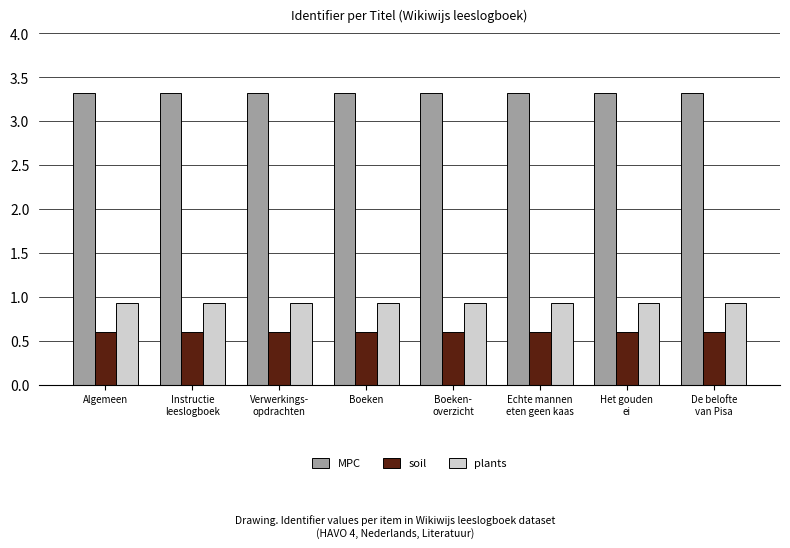

What are all the series names shown in the legend?

MPC, soil, plants